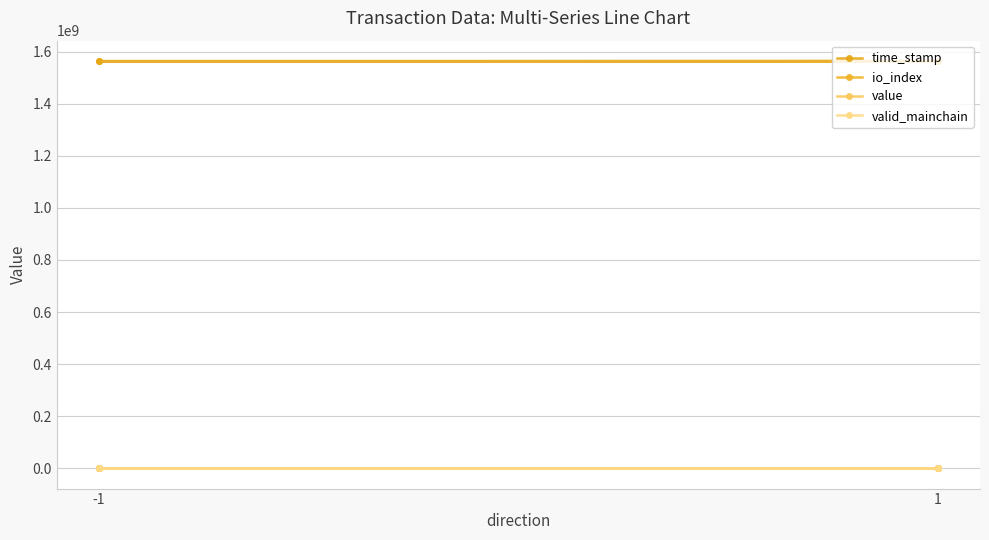

True or false: time_stamp has more than 1 interior local peaks.

False